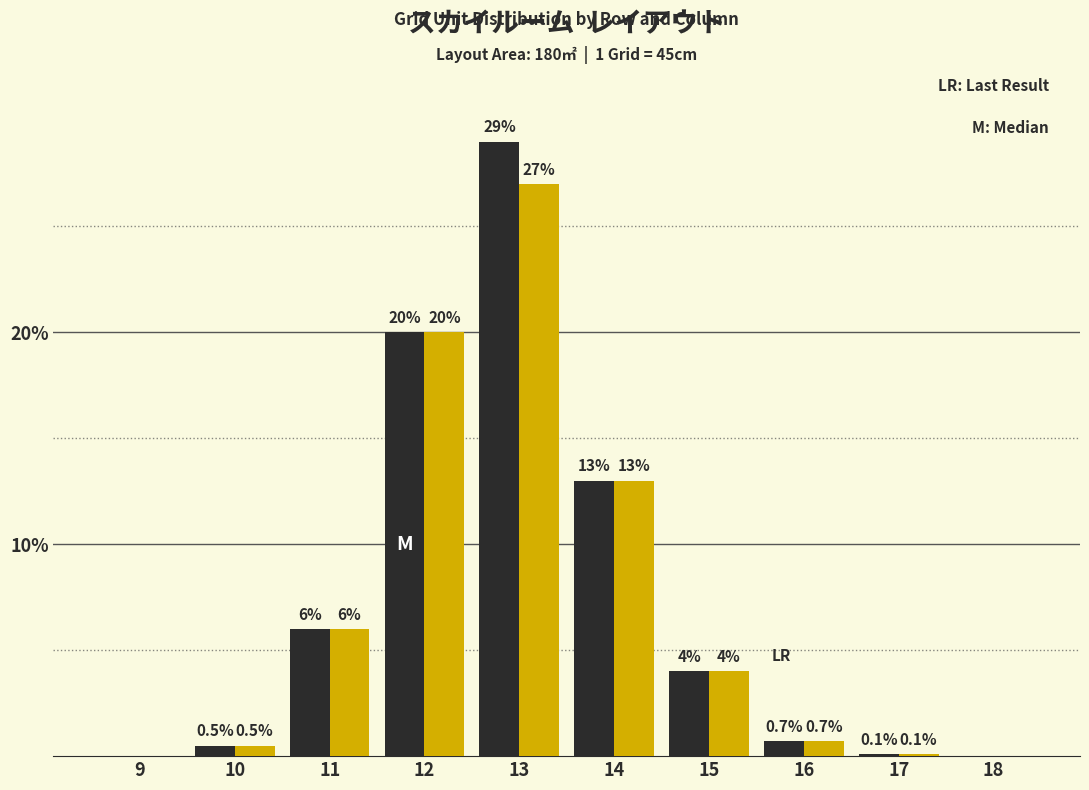

What is the total value across all series at 12?

40.0